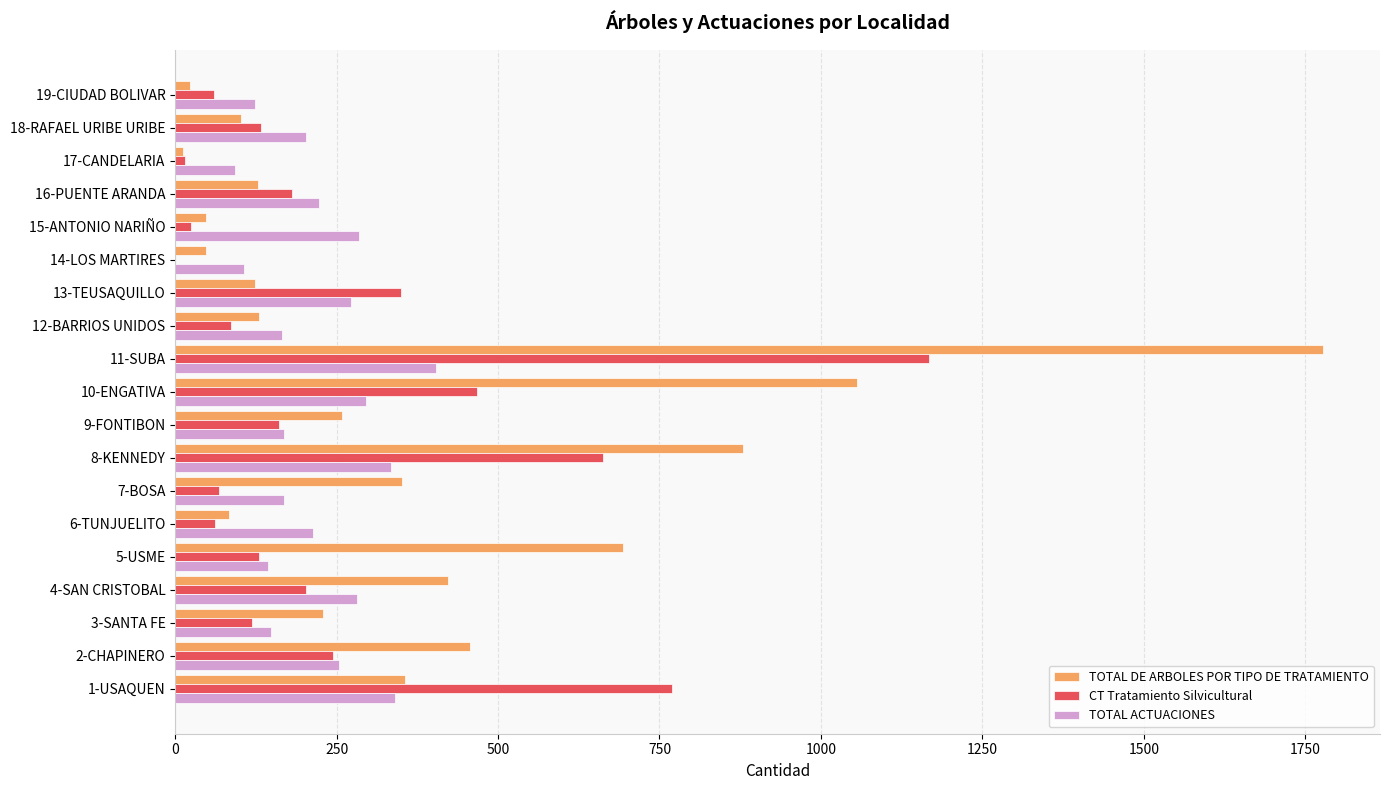

Is the value of TOTAL DE ARBOLES POR TIPO DE TRATAMIENTO at 12-BARRIOS UNIDOS greater than the value of CT Tratamiento Silvicultural at 8-KENNEDY?

No